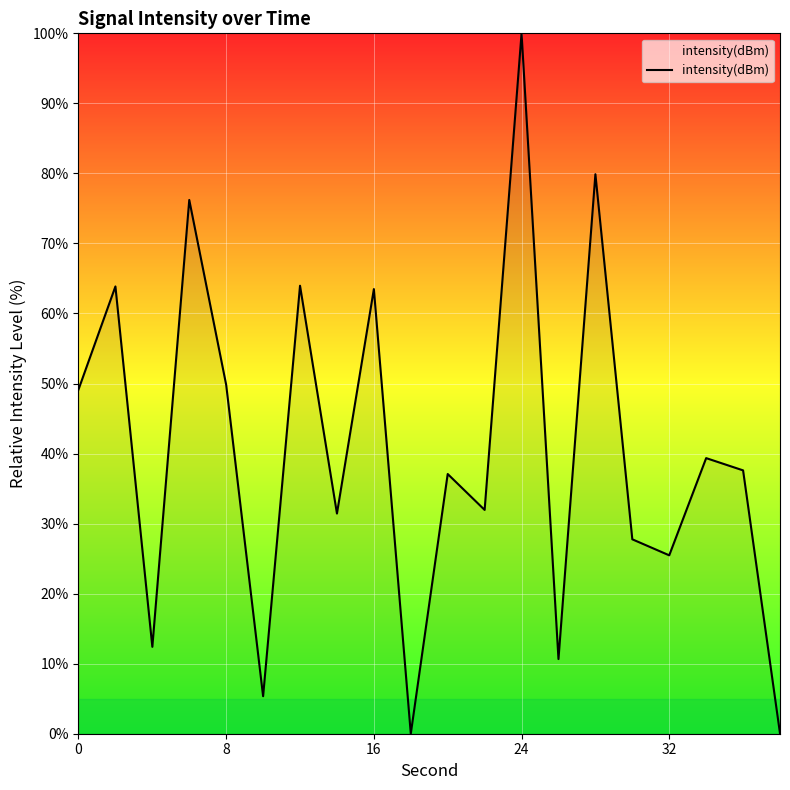

What is the greatest value displayed?

100.0